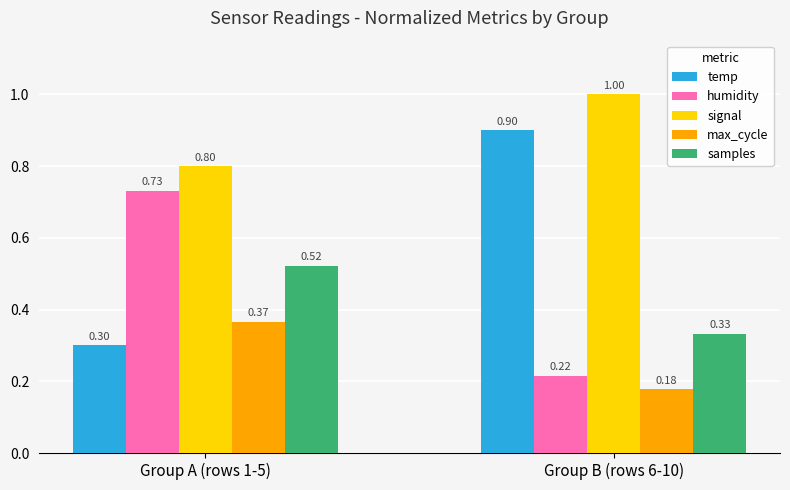

Does the chart contain any negative values?

No